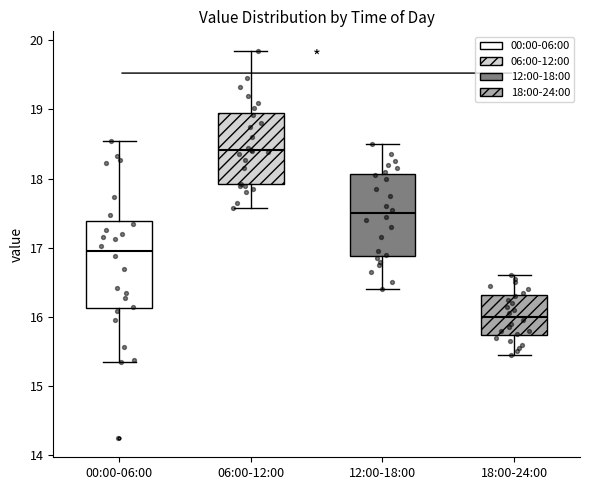

Where does the lower whisker of the box for 12:00-18:00 end on the y-axis? The values are not printed on the chart, so give them approximately, as read against the axis.

16.4